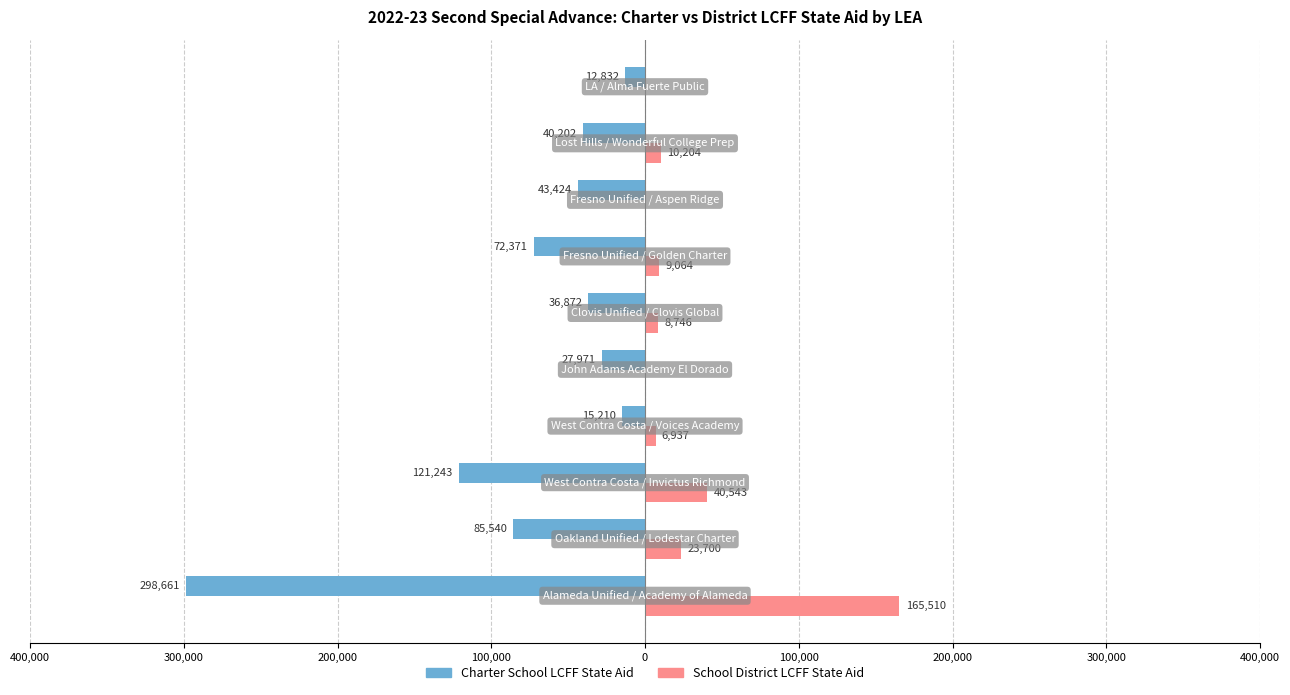

What are all the series names shown in the legend?

Charter School LCFF State Aid, School District LCFF State Aid